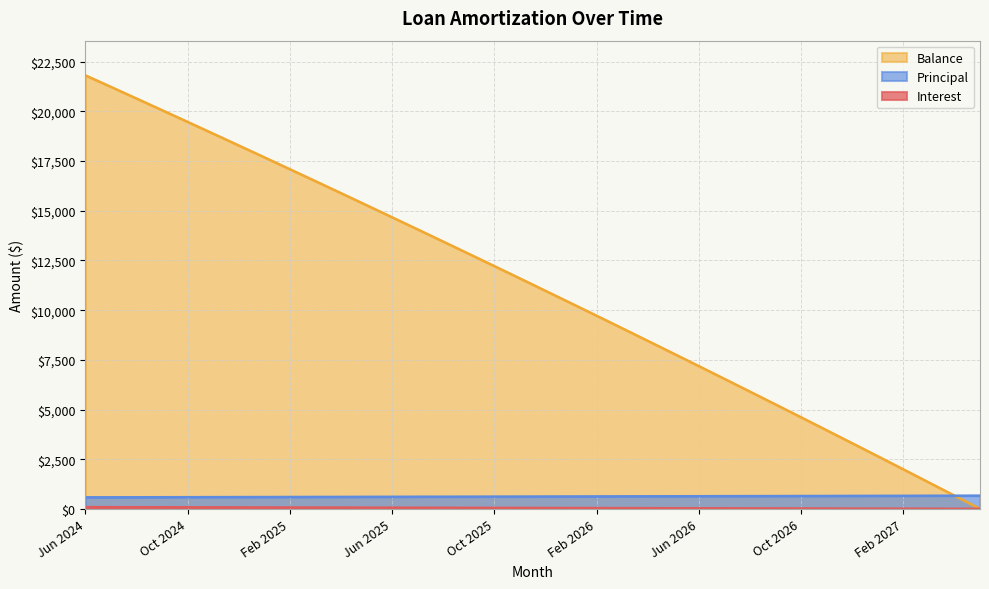

Where is Principal nearest to the value 623?

Dec 2025